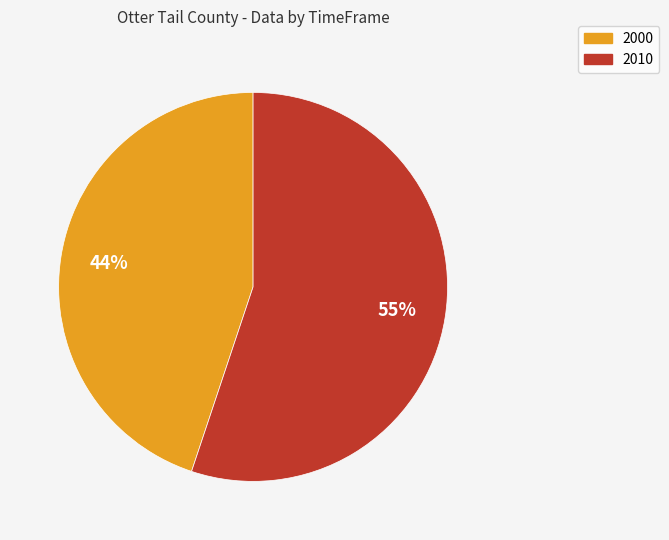

What is the ratio of the value at 2000 to the value at 2010?

0.8